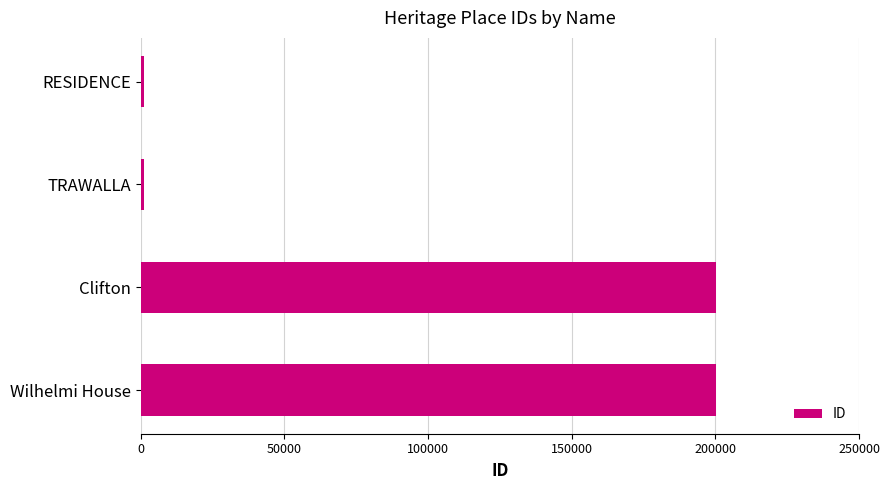

The value at Clifton is 81123. True or false?

False